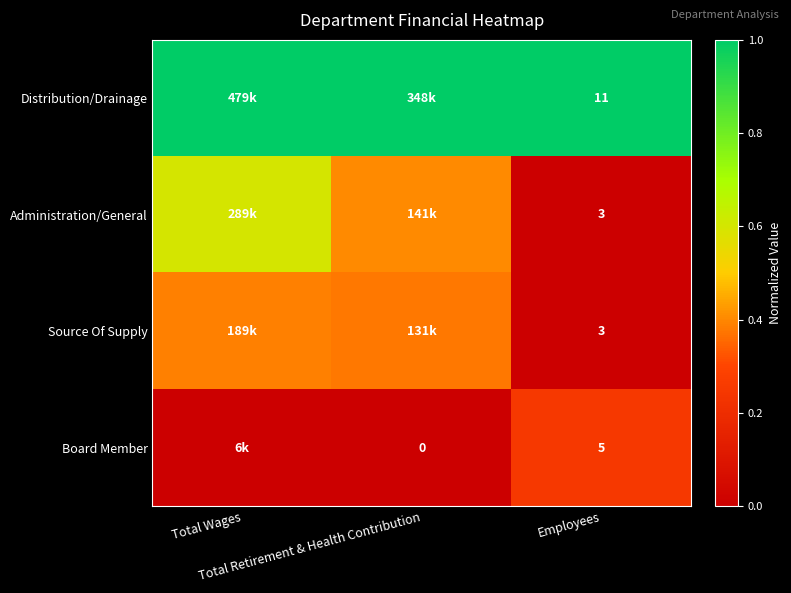

What is the total value across all series at Employees?

22.0